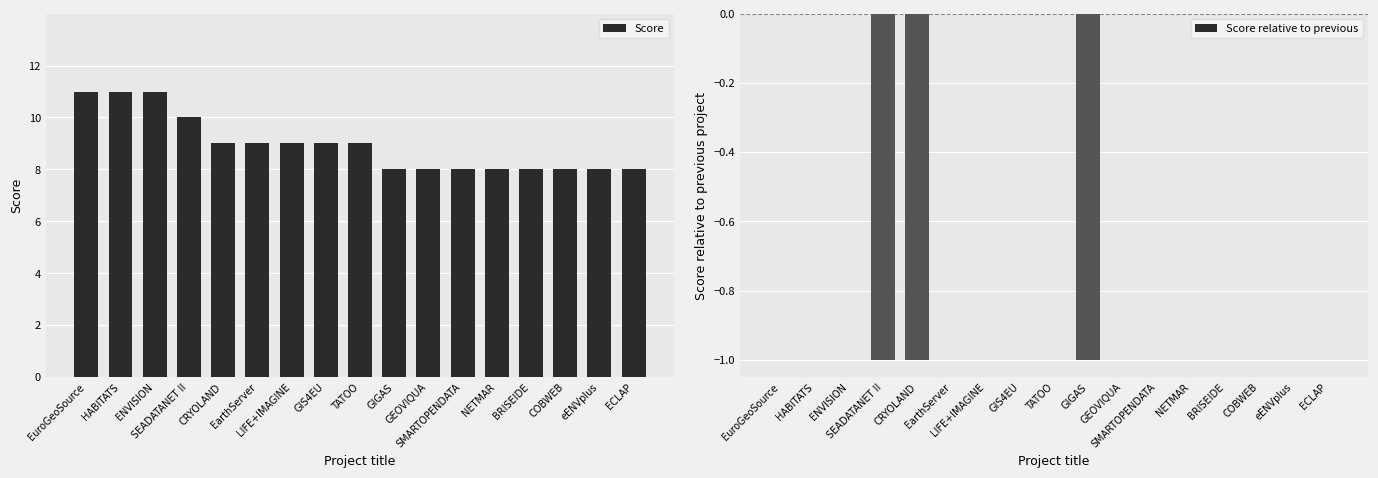

Reading right to left, list all the values displayed in this chart.

Score: ECLAP=8	eENVplus=8	COBWEB=8	BRISEIDE=8	NETMAR=8	SMARTOPENDATA=8	GEOVIQUA=8	GIGAS=8	TATOO=9	GIS4EU=9	LIFE+IMAGINE=9	EarthServer=9	CRYOLAND=9	SEADATANET II=10	ENVISION=11	HABITATS=11	EuroGeoSource=11
Score relative to previous: ECLAP=0	eENVplus=0	COBWEB=0	BRISEIDE=0	NETMAR=0	SMARTOPENDATA=0	GEOVIQUA=0	GIGAS=-1	TATOO=0	GIS4EU=0	LIFE+IMAGINE=0	EarthServer=0	CRYOLAND=-1	SEADATANET II=-1	ENVISION=0	HABITATS=0	EuroGeoSource=0